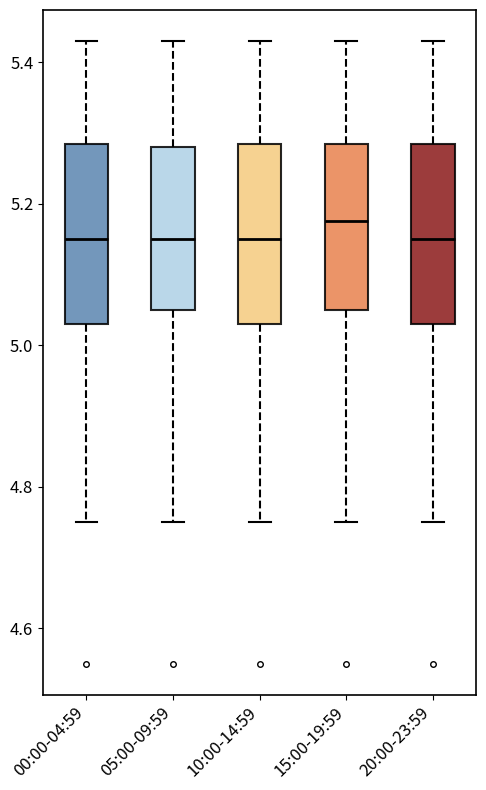

Reading left to right, transcribe this box plot: for each box, give where its median line is, the range the box spans, and where its two whiskers end, as read against the y-axis. The values are not printed on the chart, so give them approximately, as read against the axis.

00:00-04:59: median 5.16, box 5.04 to 5.28, whiskers 4.76 to 5.44
05:00-09:59: median 5.16, box 5.06 to 5.28, whiskers 4.76 to 5.44
10:00-14:59: median 5.16, box 5.04 to 5.28, whiskers 4.76 to 5.44
15:00-19:59: median 5.18, box 5.06 to 5.28, whiskers 4.76 to 5.44
20:00-23:59: median 5.16, box 5.04 to 5.28, whiskers 4.76 to 5.44